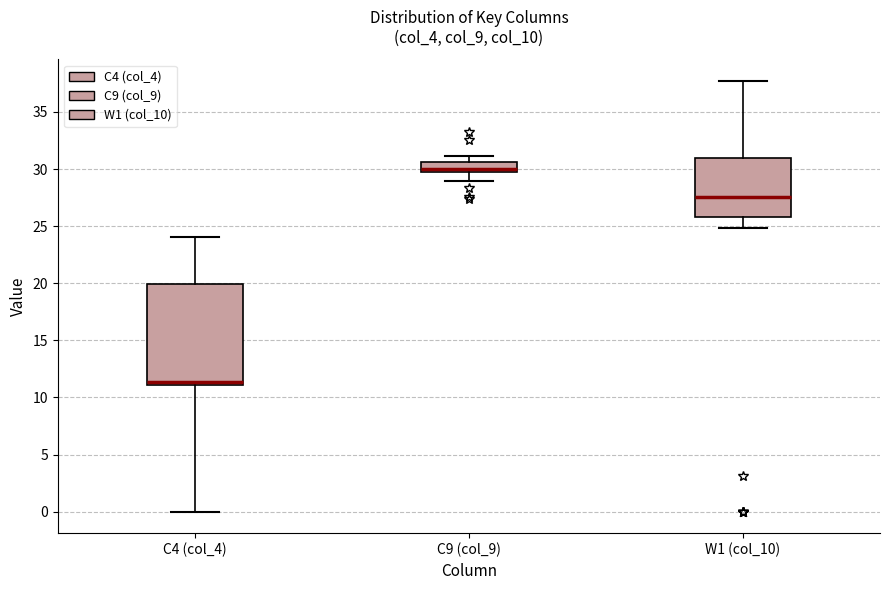

Reading left to right, read every box against the y-axis: the position of its median line, the range the box covers, and the ends of its whiskers. The values are not printed on the chart, so give them approximately, as read against the axis.

C4 (col_4): median 11.5, box 11.0 to 20.0, whiskers 0.0 to 24.0
C9 (col_9): median 30.0, box 29.5 to 30.5, whiskers 29.0 to 31.0
W1 (col_10): median 27.5, box 26.0 to 31.0, whiskers 25.0 to 37.5